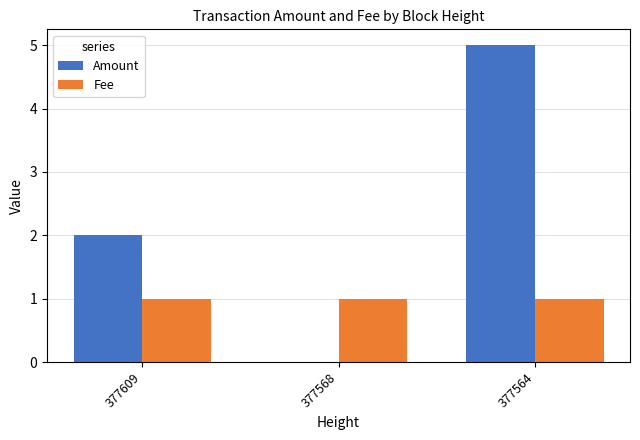

Which series changed the most between 377568 and 377564?

Amount